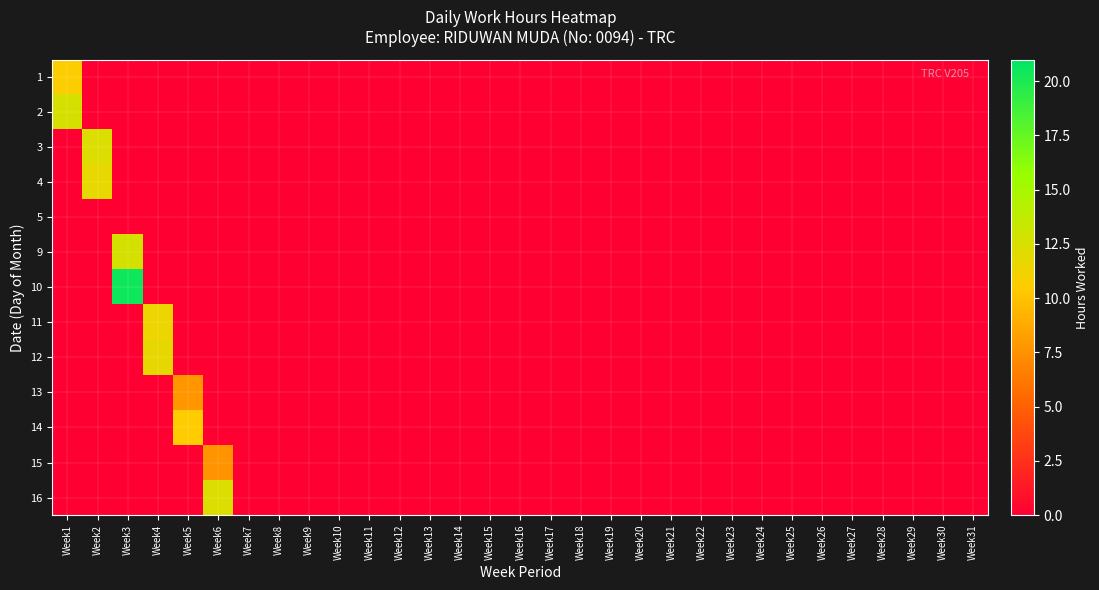

Reading left to right, what are all the values shown in this chart?

1: Week1=10.6	Week2=0.0	Week3=0.0	Week4=0.0	Week5=0.0	Week6=0.0	Week7=0.0	Week8=0.0	Week9=0.0	Week10=0.0	Week11=0.0	Week12=0.0	Week13=0.0	Week14=0.0	Week15=0.0	Week16=0.0	Week17=0.0	Week18=0.0	Week19=0.0	Week20=0.0	Week21=0.0	Week22=0.0	Week23=0.0	Week24=0.0	Week25=0.0	Week26=0.0	Week27=0.0	Week28=0.0	Week29=0.0	Week30=0.0	Week31=0.0
2: Week1=12.6	Week2=0.0	Week3=0.0	Week4=0.0	Week5=0.0	Week6=0.0	Week7=0.0	Week8=0.0	Week9=0.0	Week10=0.0	Week11=0.0	Week12=0.0	Week13=0.0	Week14=0.0	Week15=0.0	Week16=0.0	Week17=0.0	Week18=0.0	Week19=0.0	Week20=0.0	Week21=0.0	Week22=0.0	Week23=0.0	Week24=0.0	Week25=0.0	Week26=0.0	Week27=0.0	Week28=0.0	Week29=0.0	Week30=0.0	Week31=0.0
3: Week1=0.0	Week2=12.4	Week3=0.0	Week4=0.0	Week5=0.0	Week6=0.0	Week7=0.0	Week8=0.0	Week9=0.0	Week10=0.0	Week11=0.0	Week12=0.0	Week13=0.0	Week14=0.0	Week15=0.0	Week16=0.0	Week17=0.0	Week18=0.0	Week19=0.0	Week20=0.0	Week21=0.0	Week22=0.0	Week23=0.0	Week24=0.0	Week25=0.0	Week26=0.0	Week27=0.0	Week28=0.0	Week29=0.0	Week30=0.0	Week31=0.0
4: Week1=0.0	Week2=11.8	Week3=0.0	Week4=0.0	Week5=0.0	Week6=0.0	Week7=0.0	Week8=0.0	Week9=0.0	Week10=0.0	Week11=0.0	Week12=0.0	Week13=0.0	Week14=0.0	Week15=0.0	Week16=0.0	Week17=0.0	Week18=0.0	Week19=0.0	Week20=0.0	Week21=0.0	Week22=0.0	Week23=0.0	Week24=0.0	Week25=0.0	Week26=0.0	Week27=0.0	Week28=0.0	Week29=0.0	Week30=0.0	Week31=0.0
5: Week1=0.0	Week2=0.0	Week3=0.0	Week4=0.0	Week5=0.0	Week6=0.0	Week7=0.0	Week8=0.0	Week9=0.0	Week10=0.0	Week11=0.0	Week12=0.0	Week13=0.0	Week14=0.0	Week15=0.0	Week16=0.0	Week17=0.0	Week18=0.0	Week19=0.0	Week20=0.0	Week21=0.0	Week22=0.0	Week23=0.0	Week24=0.0	Week25=0.0	Week26=0.0	Week27=0.0	Week28=0.0	Week29=0.0	Week30=0.0	Week31=0.0
9: Week1=0.0	Week2=0.0	Week3=12.7	Week4=0.0	Week5=0.0	Week6=0.0	Week7=0.0	Week8=0.0	Week9=0.0	Week10=0.0	Week11=0.0	Week12=0.0	Week13=0.0	Week14=0.0	Week15=0.0	Week16=0.0	Week17=0.0	Week18=0.0	Week19=0.0	Week20=0.0	Week21=0.0	Week22=0.0	Week23=0.0	Week24=0.0	Week25=0.0	Week26=0.0	Week27=0.0	Week28=0.0	Week29=0.0	Week30=0.0	Week31=0.0
10: Week1=0.0	Week2=0.0	Week3=20.4	Week4=0.0	Week5=0.0	Week6=0.0	Week7=0.0	Week8=0.0	Week9=0.0	Week10=0.0	Week11=0.0	Week12=0.0	Week13=0.0	Week14=0.0	Week15=0.0	Week16=0.0	Week17=0.0	Week18=0.0	Week19=0.0	Week20=0.0	Week21=0.0	Week22=0.0	Week23=0.0	Week24=0.0	Week25=0.0	Week26=0.0	Week27=0.0	Week28=0.0	Week29=0.0	Week30=0.0	Week31=0.0
11: Week1=0.0	Week2=0.0	Week3=0.0	Week4=11.4	Week5=0.0	Week6=0.0	Week7=0.0	Week8=0.0	Week9=0.0	Week10=0.0	Week11=0.0	Week12=0.0	Week13=0.0	Week14=0.0	Week15=0.0	Week16=0.0	Week17=0.0	Week18=0.0	Week19=0.0	Week20=0.0	Week21=0.0	Week22=0.0	Week23=0.0	Week24=0.0	Week25=0.0	Week26=0.0	Week27=0.0	Week28=0.0	Week29=0.0	Week30=0.0	Week31=0.0
12: Week1=0.0	Week2=0.0	Week3=0.0	Week4=11.7	Week5=0.0	Week6=0.0	Week7=0.0	Week8=0.0	Week9=0.0	Week10=0.0	Week11=0.0	Week12=0.0	Week13=0.0	Week14=0.0	Week15=0.0	Week16=0.0	Week17=0.0	Week18=0.0	Week19=0.0	Week20=0.0	Week21=0.0	Week22=0.0	Week23=0.0	Week24=0.0	Week25=0.0	Week26=0.0	Week27=0.0	Week28=0.0	Week29=0.0	Week30=0.0	Week31=0.0
13: Week1=0.0	Week2=0.0	Week3=0.0	Week4=0.0	Week5=7.8	Week6=0.0	Week7=0.0	Week8=0.0	Week9=0.0	Week10=0.0	Week11=0.0	Week12=0.0	Week13=0.0	Week14=0.0	Week15=0.0	Week16=0.0	Week17=0.0	Week18=0.0	Week19=0.0	Week20=0.0	Week21=0.0	Week22=0.0	Week23=0.0	Week24=0.0	Week25=0.0	Week26=0.0	Week27=0.0	Week28=0.0	Week29=0.0	Week30=0.0	Week31=0.0
14: Week1=0.0	Week2=0.0	Week3=0.0	Week4=0.0	Week5=10.6	Week6=0.0	Week7=0.0	Week8=0.0	Week9=0.0	Week10=0.0	Week11=0.0	Week12=0.0	Week13=0.0	Week14=0.0	Week15=0.0	Week16=0.0	Week17=0.0	Week18=0.0	Week19=0.0	Week20=0.0	Week21=0.0	Week22=0.0	Week23=0.0	Week24=0.0	Week25=0.0	Week26=0.0	Week27=0.0	Week28=0.0	Week29=0.0	Week30=0.0	Week31=0.0
15: Week1=0.0	Week2=0.0	Week3=0.0	Week4=0.0	Week5=0.0	Week6=7.6	Week7=0.0	Week8=0.0	Week9=0.0	Week10=0.0	Week11=0.0	Week12=0.0	Week13=0.0	Week14=0.0	Week15=0.0	Week16=0.0	Week17=0.0	Week18=0.0	Week19=0.0	Week20=0.0	Week21=0.0	Week22=0.0	Week23=0.0	Week24=0.0	Week25=0.0	Week26=0.0	Week27=0.0	Week28=0.0	Week29=0.0	Week30=0.0	Week31=0.0
16: Week1=0.0	Week2=0.0	Week3=0.0	Week4=0.0	Week5=0.0	Week6=12.3	Week7=0.0	Week8=0.0	Week9=0.0	Week10=0.0	Week11=0.0	Week12=0.0	Week13=0.0	Week14=0.0	Week15=0.0	Week16=0.0	Week17=0.0	Week18=0.0	Week19=0.0	Week20=0.0	Week21=0.0	Week22=0.0	Week23=0.0	Week24=0.0	Week25=0.0	Week26=0.0	Week27=0.0	Week28=0.0	Week29=0.0	Week30=0.0	Week31=0.0